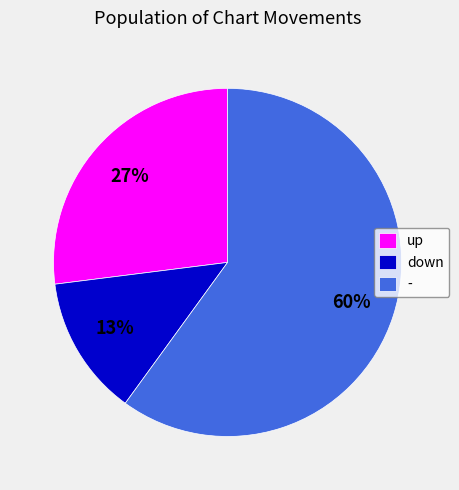

Combined, do - and up account for over 50%?

Yes